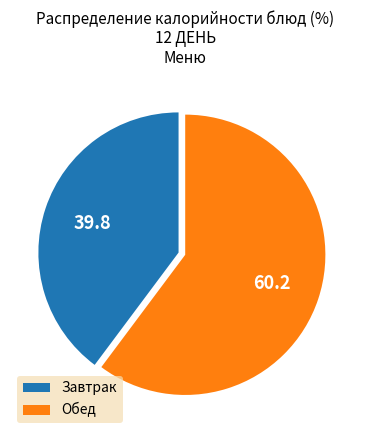

Which slice is the largest?

Обед